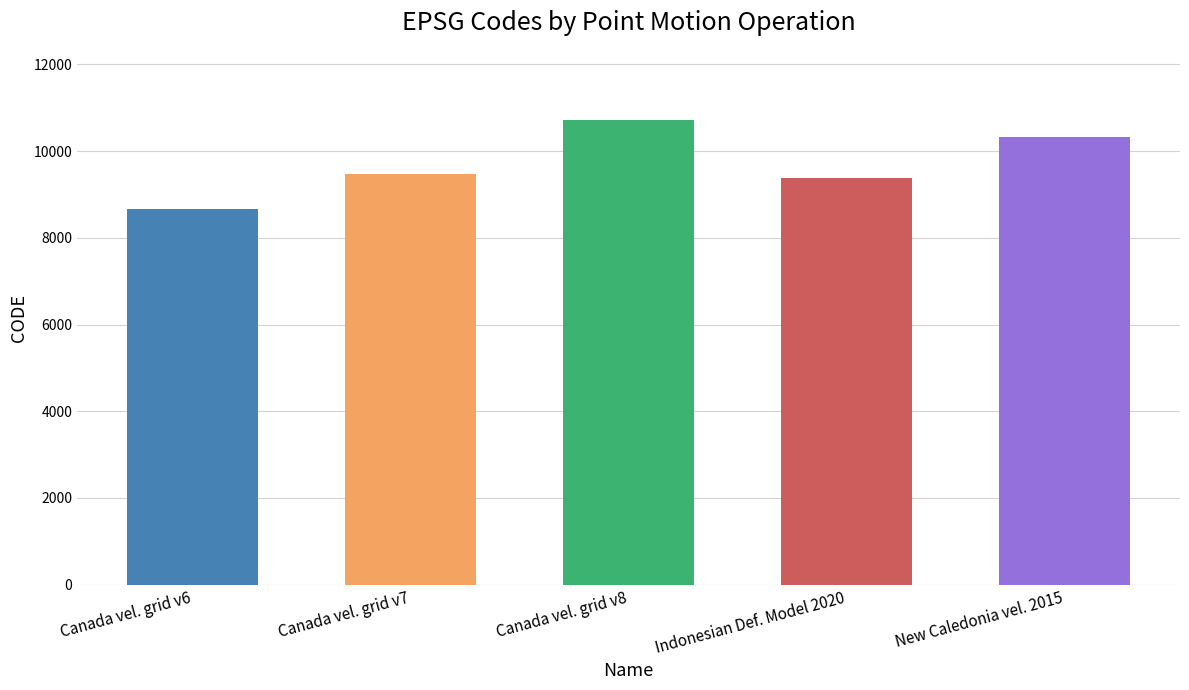

Rank the categories by value from lowest to highest.

Canada vel. grid v6, Indonesian Def. Model 2020, Canada vel. grid v7, New Caledonia vel. 2015, Canada vel. grid v8